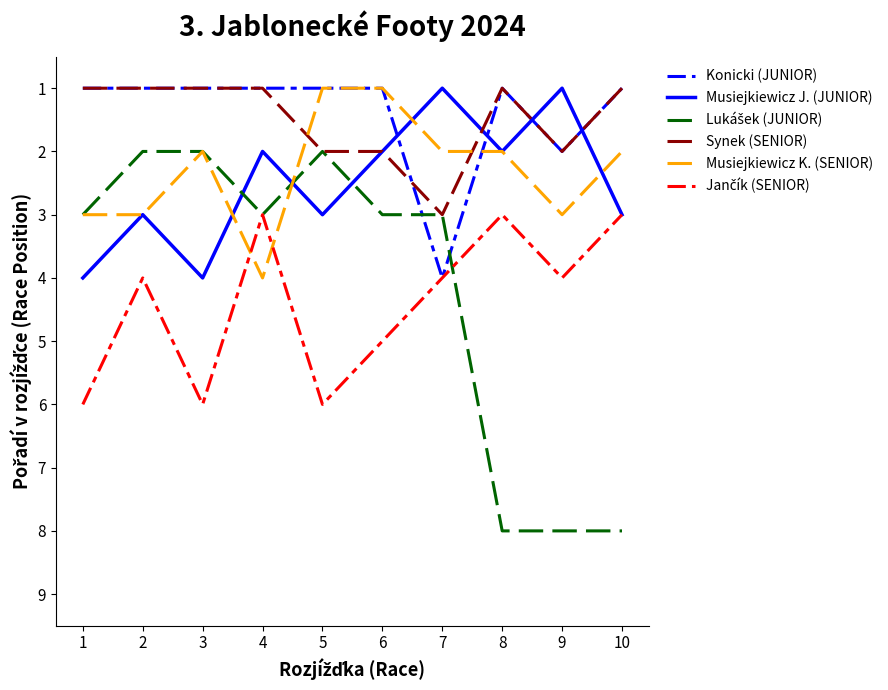

True or false: Konicki (JUNIOR) has a value of 2 at 8.

False